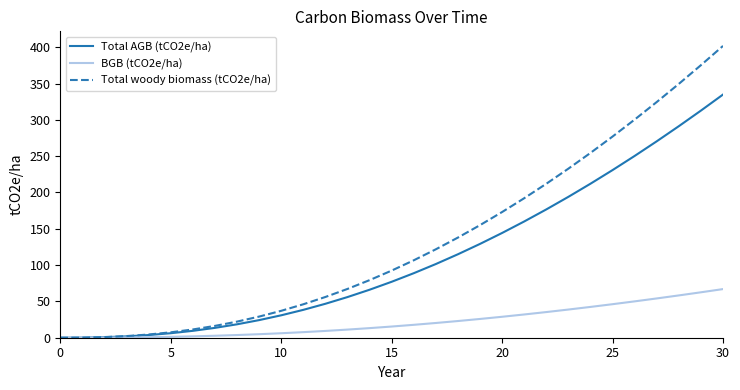

Count the number of categories in the chart.

31